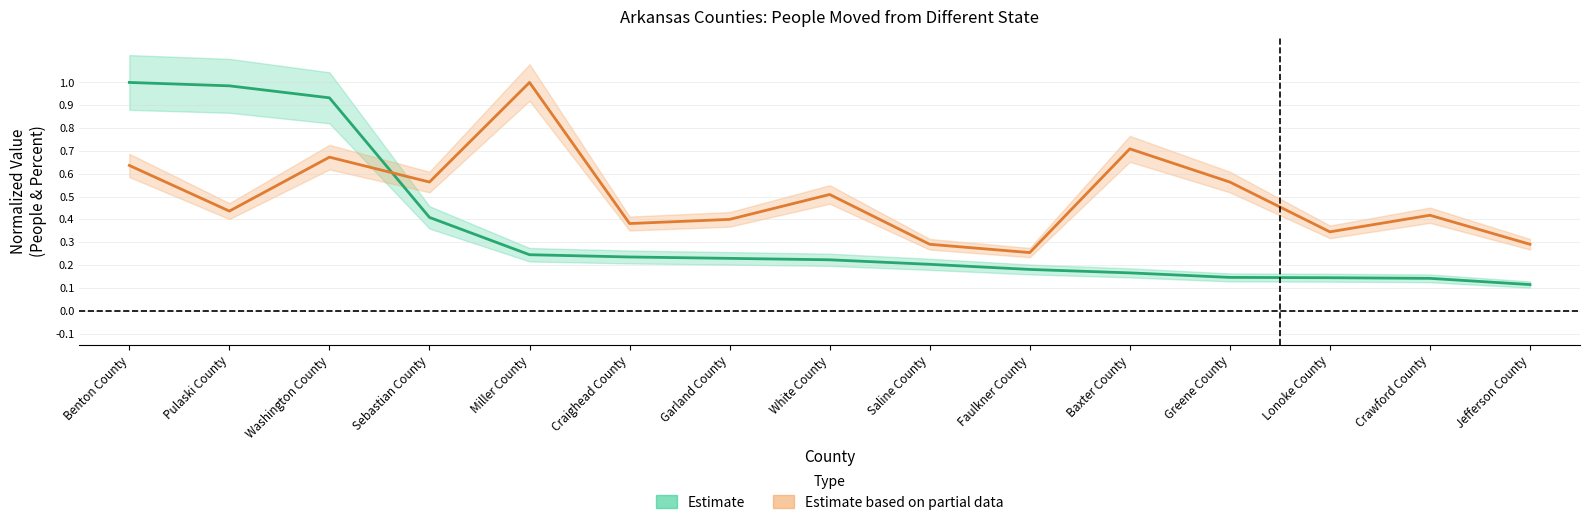

How many interior local valleys does the percent series have?

5